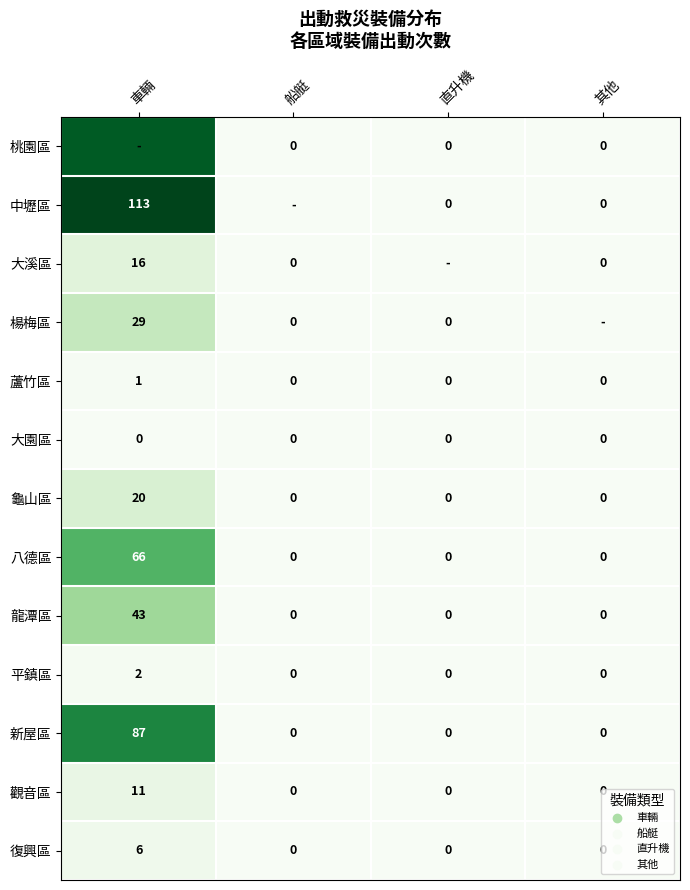

The 八德區 series shows 0 at 其他. True or false?

True